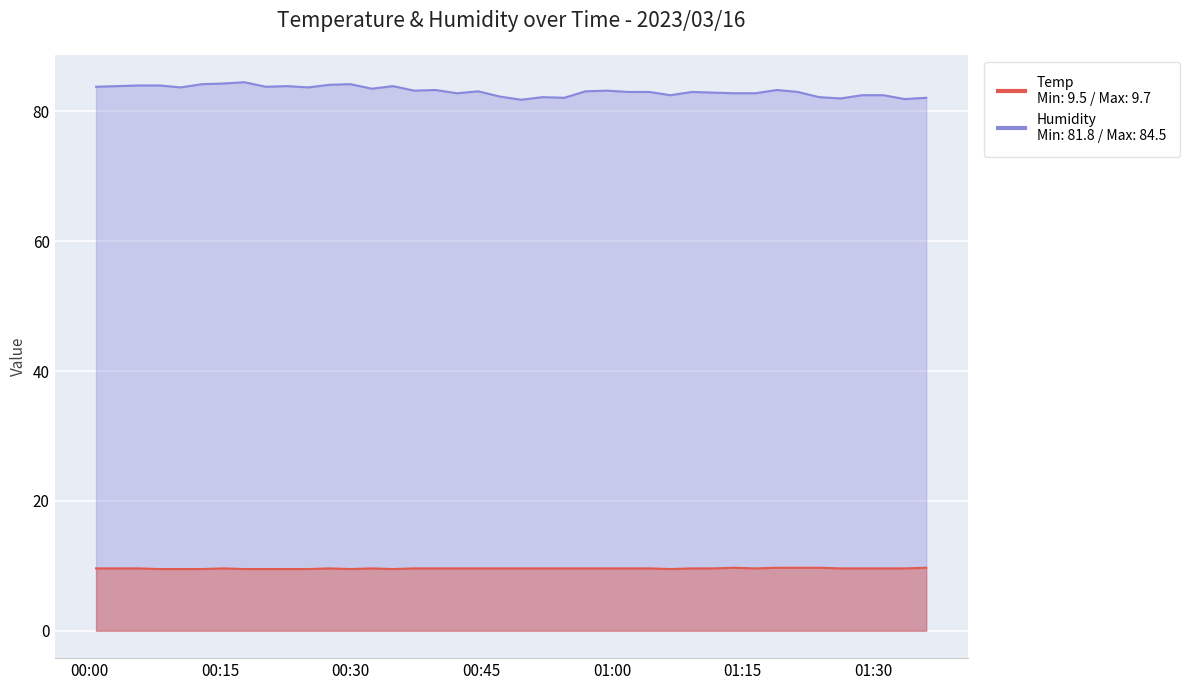

What is the sum of all Humidity values?

3326.1